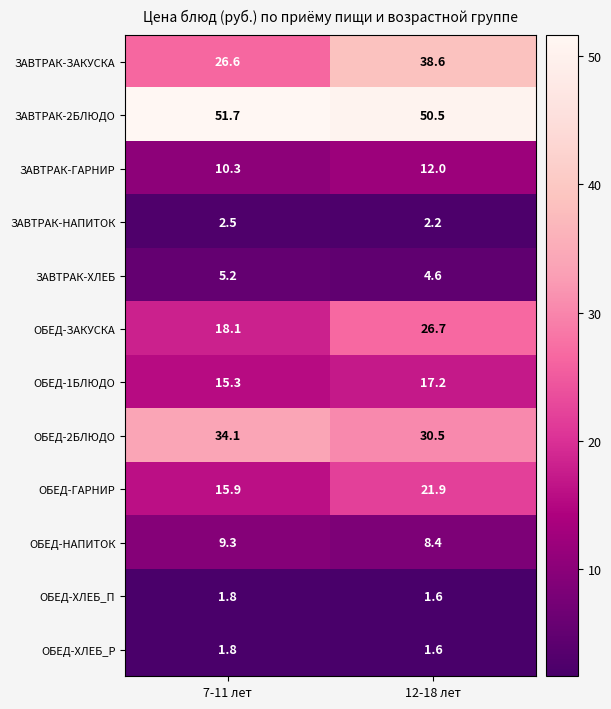

At which category is the sum across all series the highest?

12-18 лет